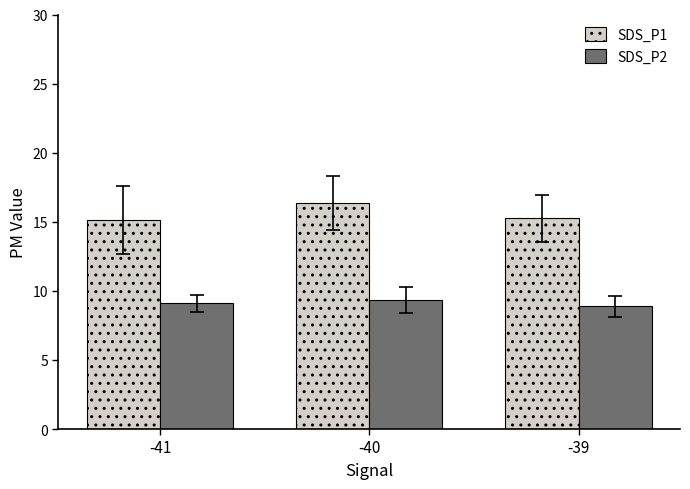

Rank the series by their average value, from lowest to highest.

SDS_P2, SDS_P1